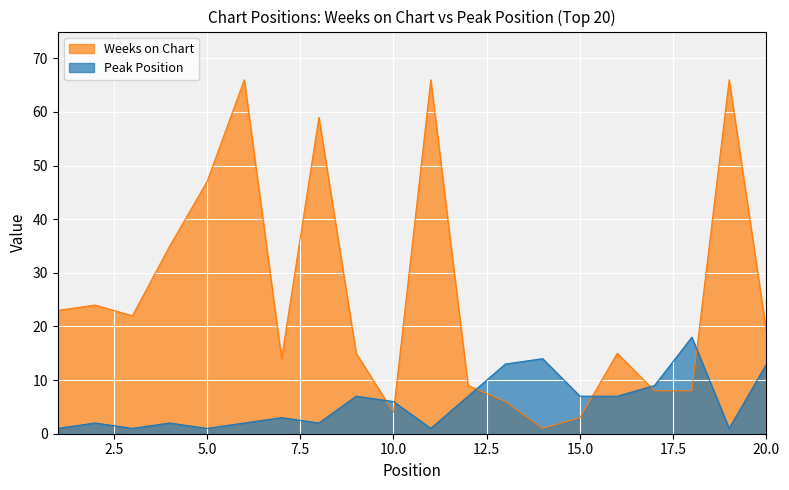

What is the minimum value for Peak Position?

1